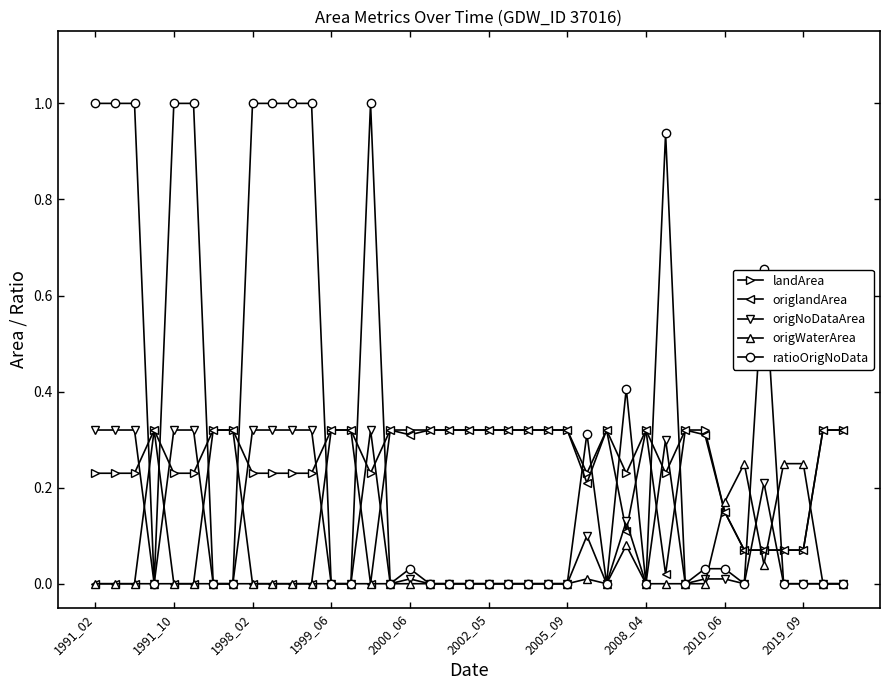

Which series has the widest spread of values?

ratioOrigNoData